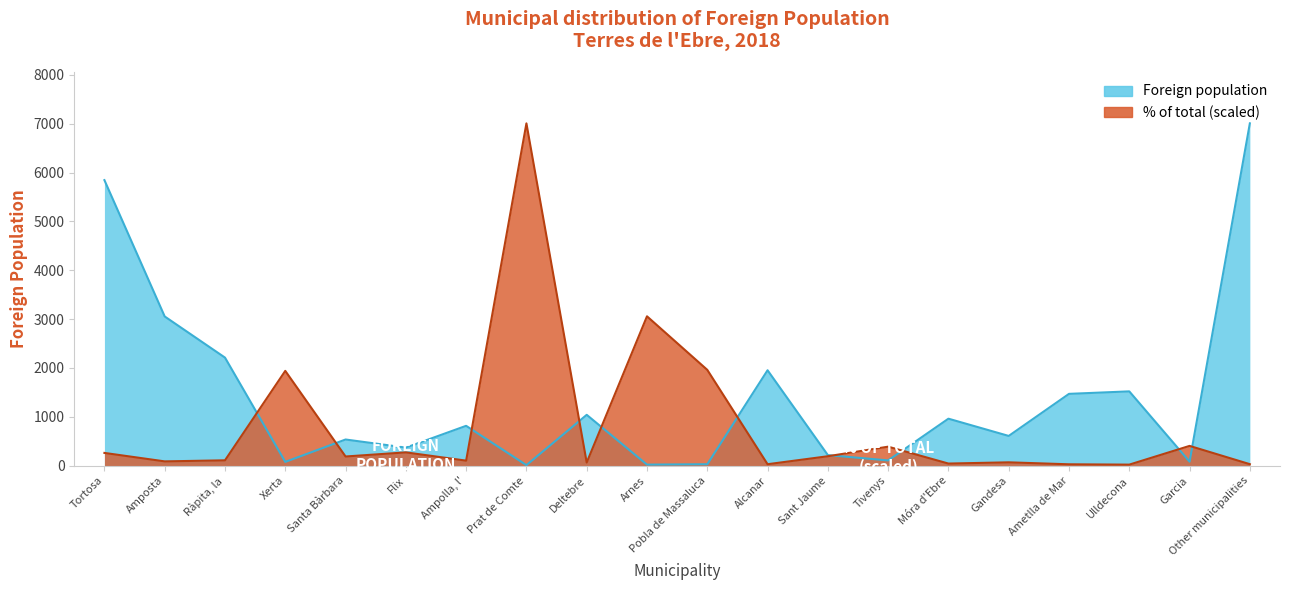

How many times do Foreign population and % of total cross each other?

10